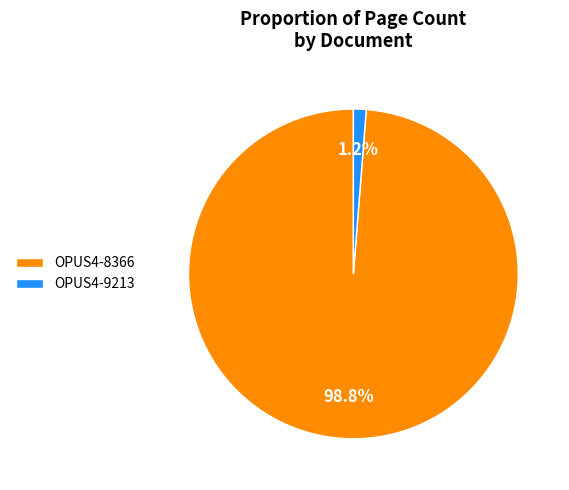

Is the sum of OPUS4-9213 and OPUS4-8366 greater than half?

Yes